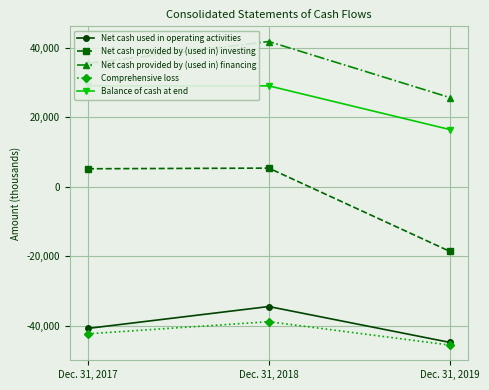

What is the average value of the Net cash provided by (used in) financing series?

34308